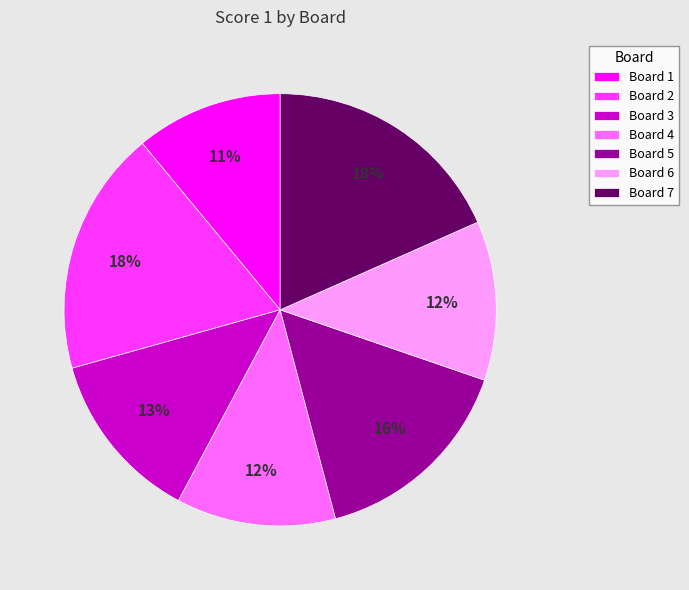

True or false: Board 5 accounts for 6% of the total.

False